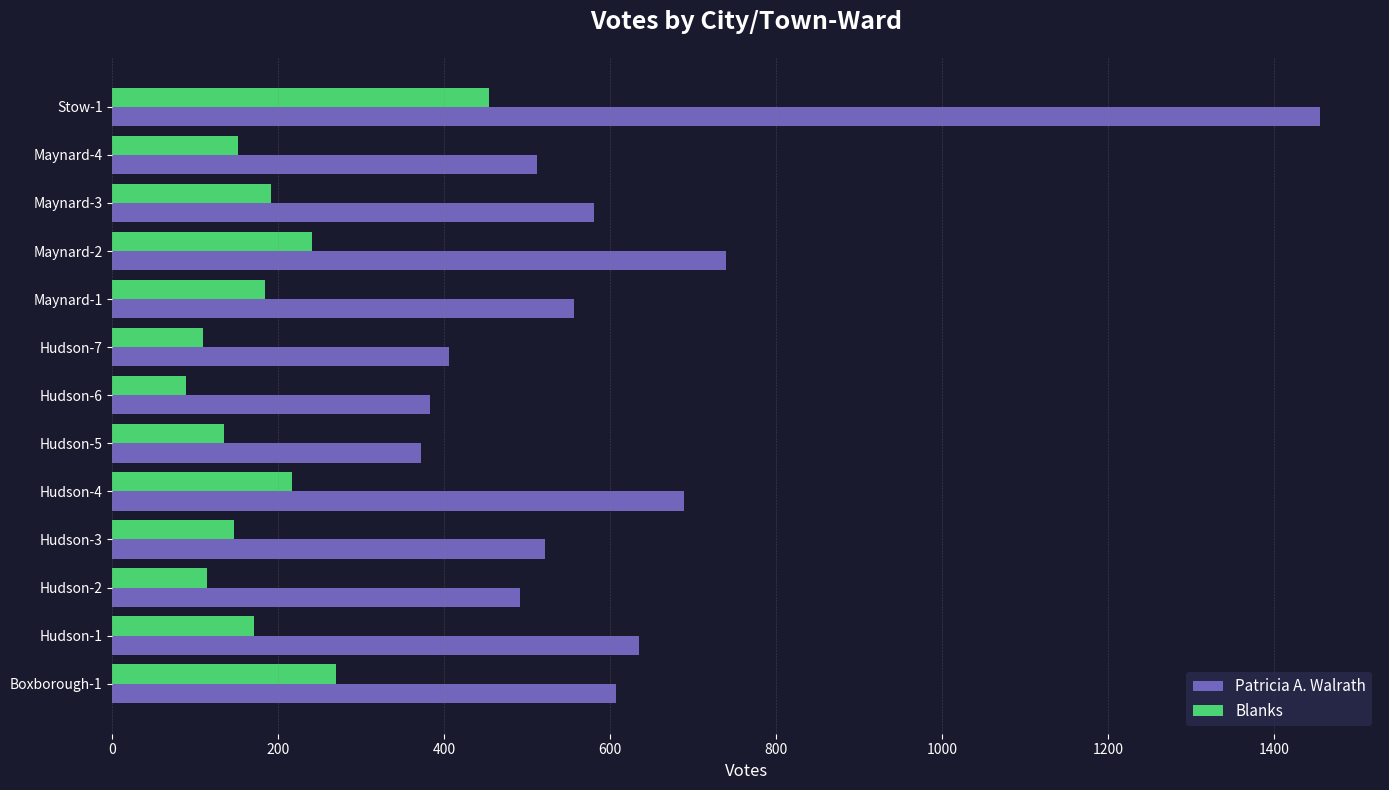

List the series in order of their overall mean, lowest first.

Blanks, Patricia A. Walrath